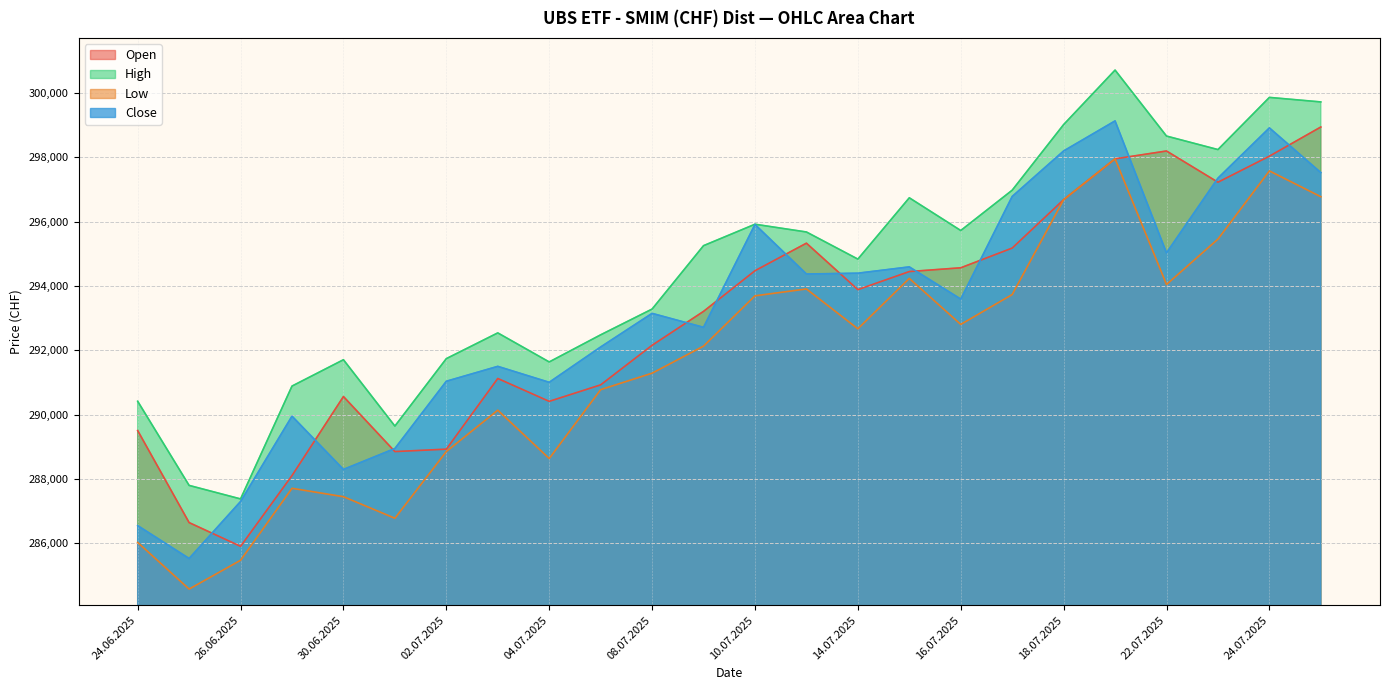

How many values in the Close series are below 293595?

12